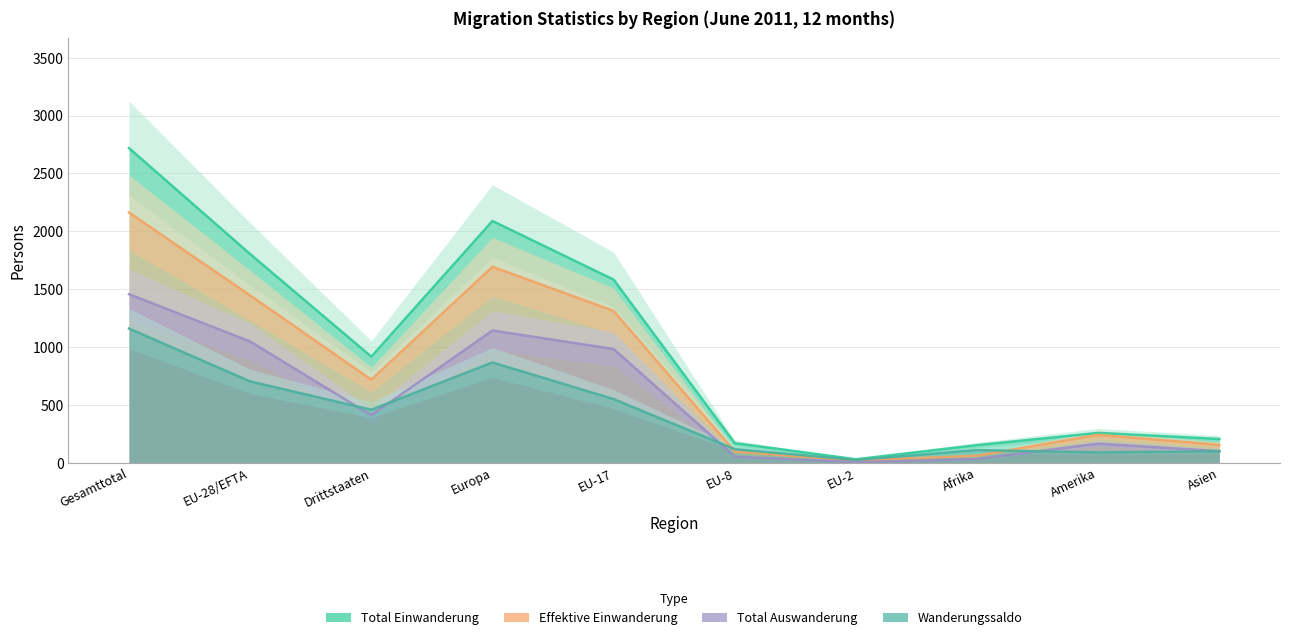

True or false: Total Einwanderung and Wanderungssaldo cross at least once.

False